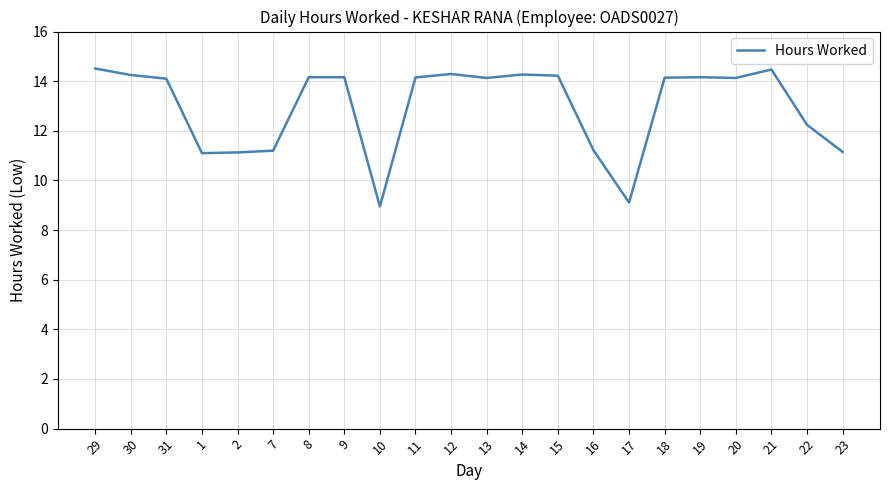

The chart shows a value of 2.4 at 23. True or false?

False